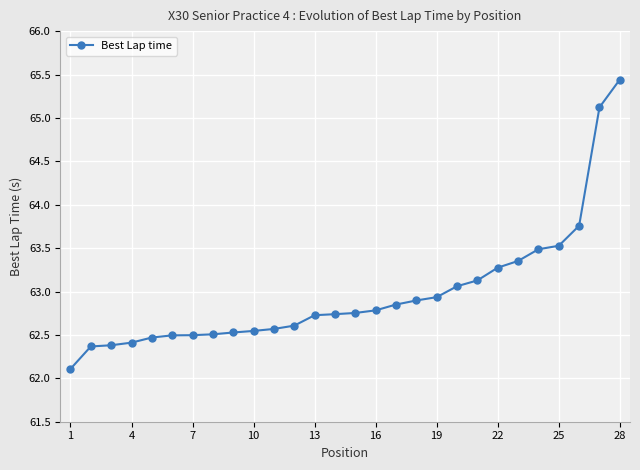

What is the greatest value displayed?

65.4